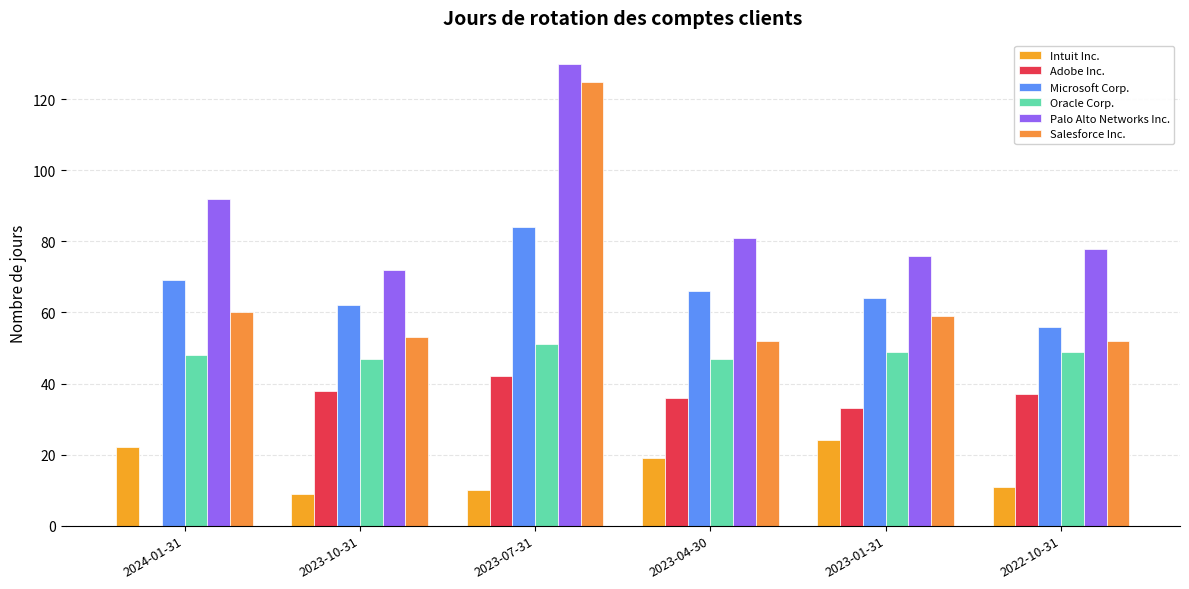

Is the value of Intuit Inc. at 2023-04-30 greater than the value of Oracle Corp. at 2024-01-31?

No